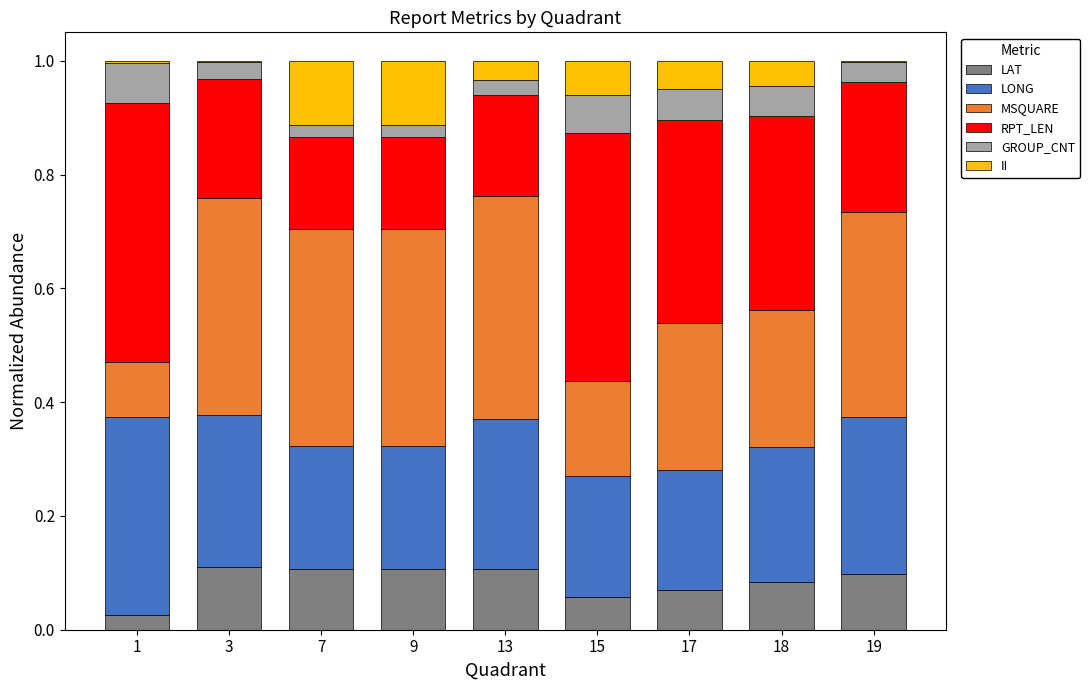

Is it true that LAT equals 0.0 at 17?

False